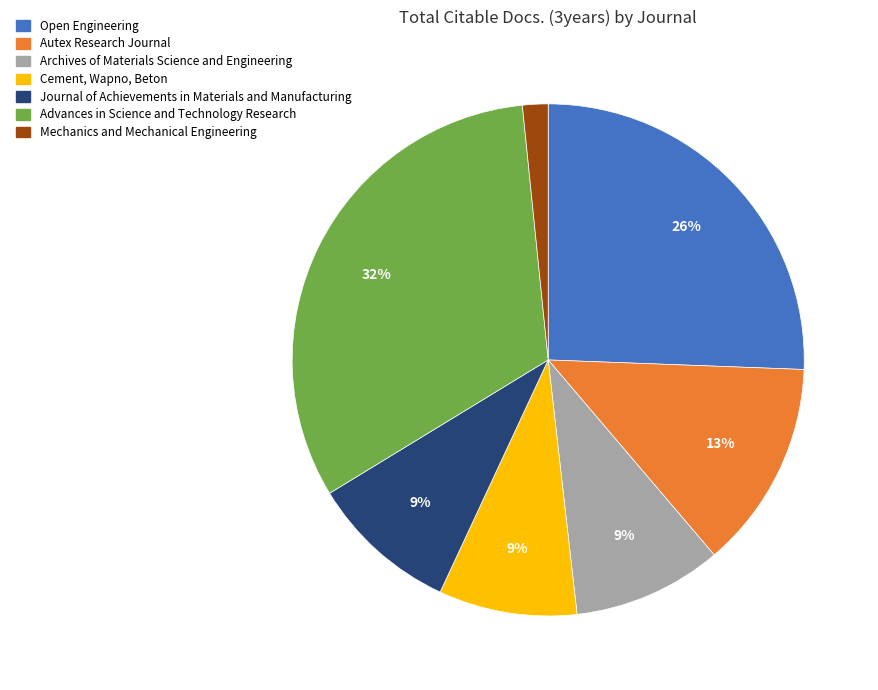

To the nearest percent, what percentage of the pie is Cement, Wapno, Beton?

9%